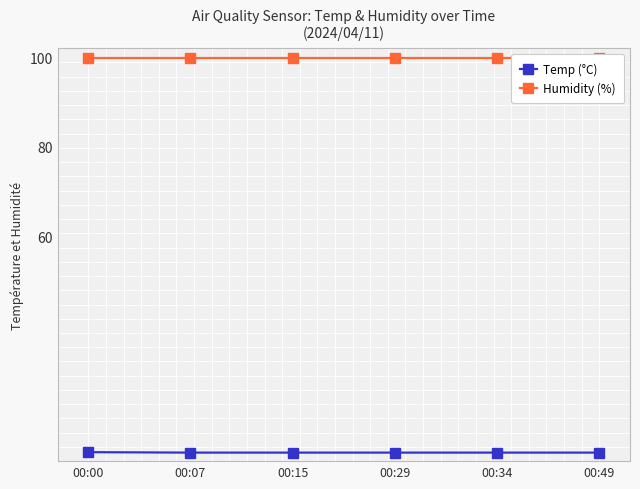

What is the total value across all series at 00:00?

111.9